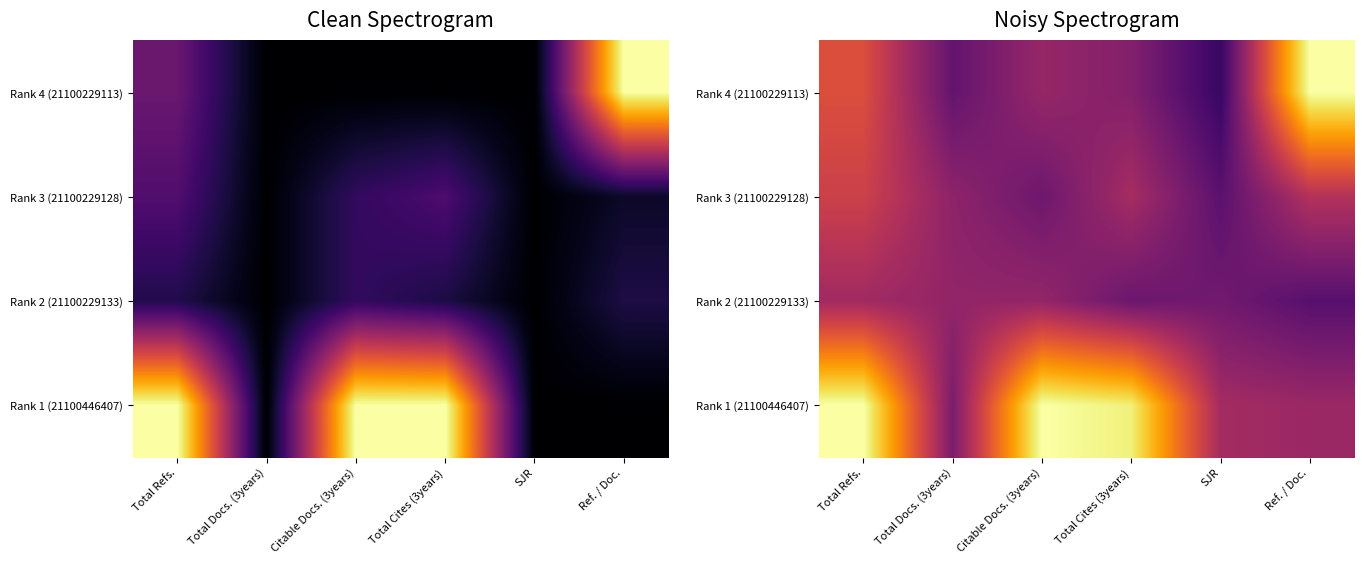

List the series in order of their peak value, highest first.

Rank 4 (21100229113), Rank 1 (21100446407), Rank 3 (21100229128), Rank 2 (21100229133)